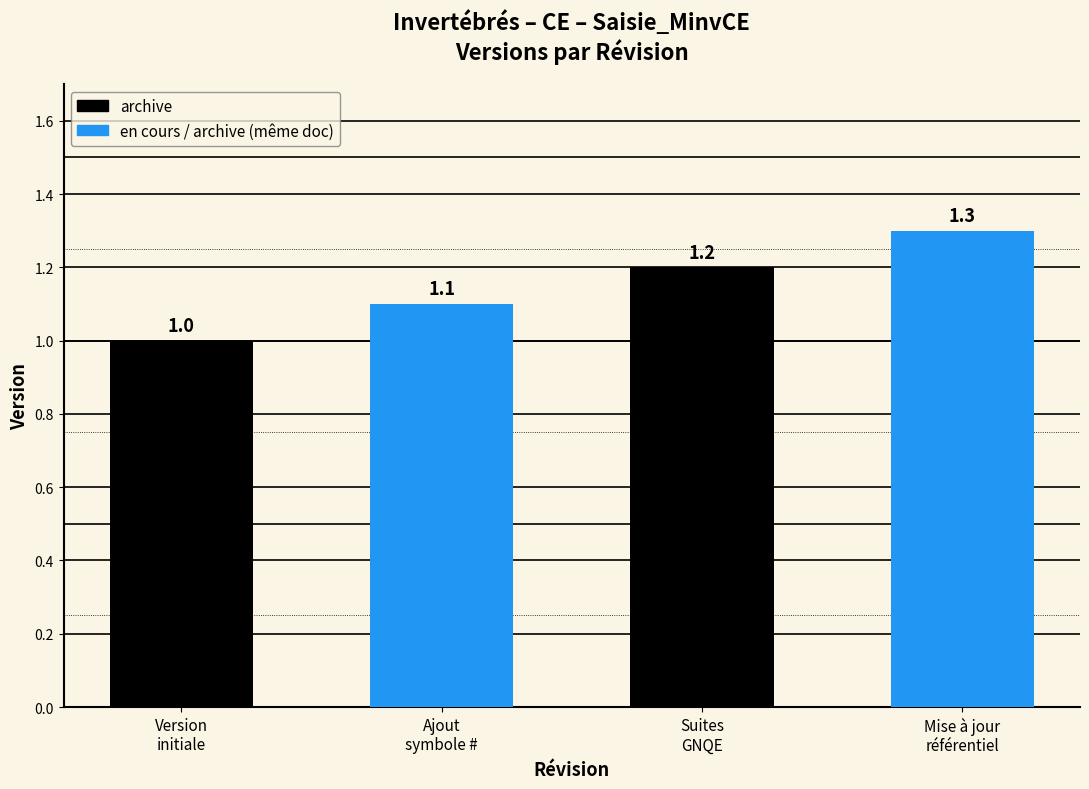

At which category does the chart reach its minimum across all series?

Version
initiale